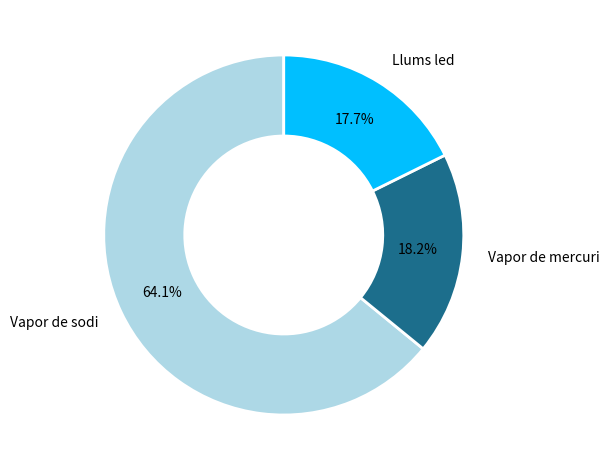

Approximately how many times larger is the value at Vapor de sodi compared to Vapor de mercuri?

3.5